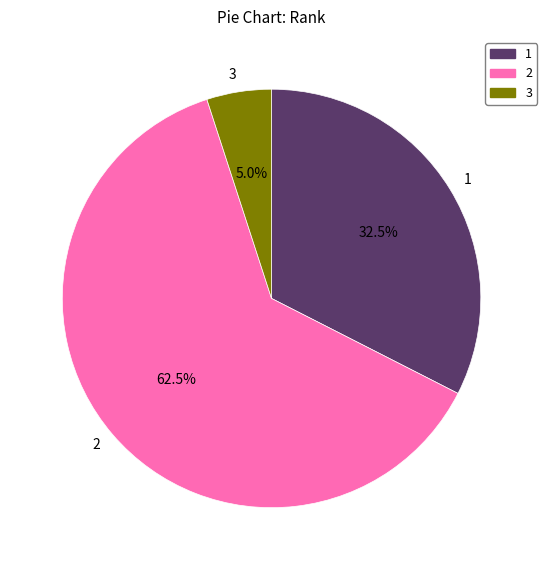

What is the total percentage of 1 and 3?

37.5%